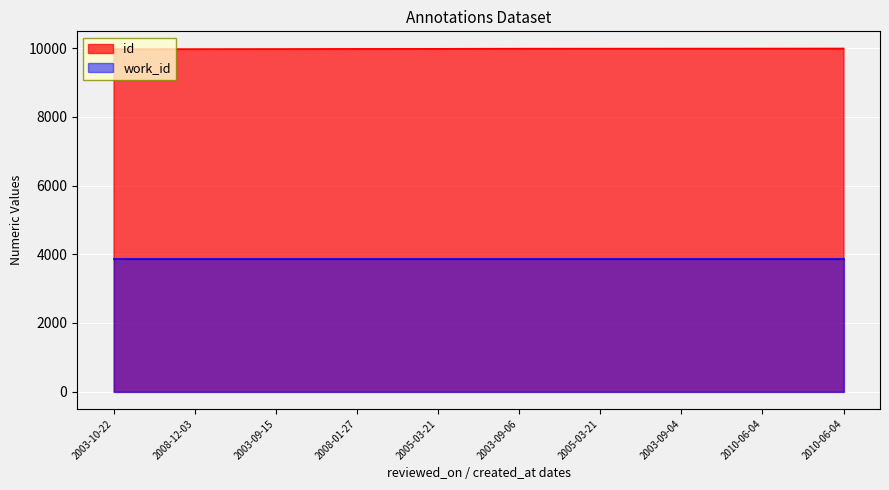

Where does the data first go above 9987?

2005-03-21